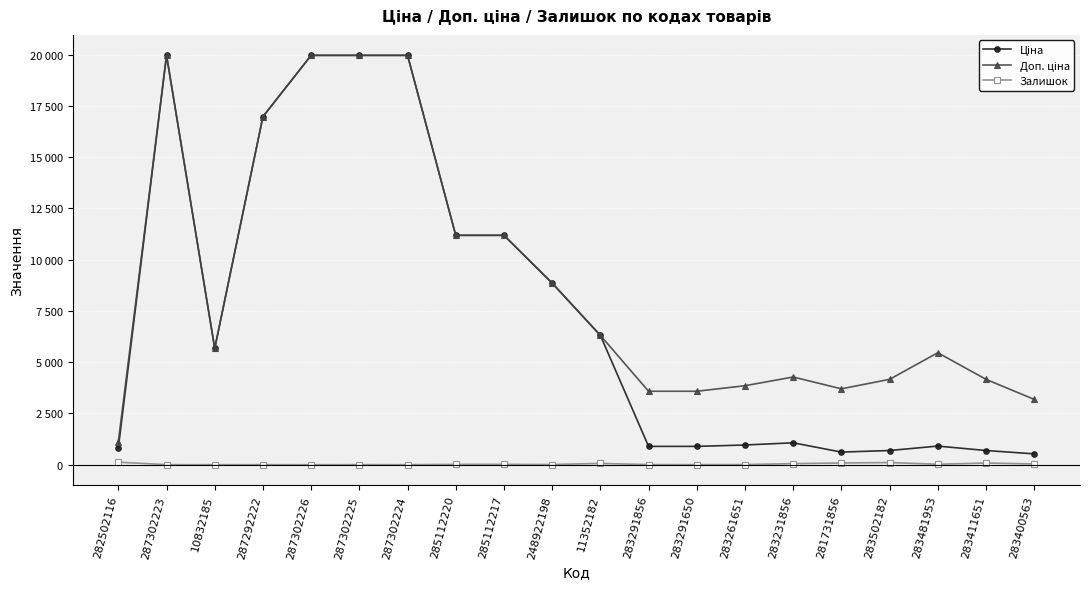

At which category does the chart reach its minimum across all series?

287302226